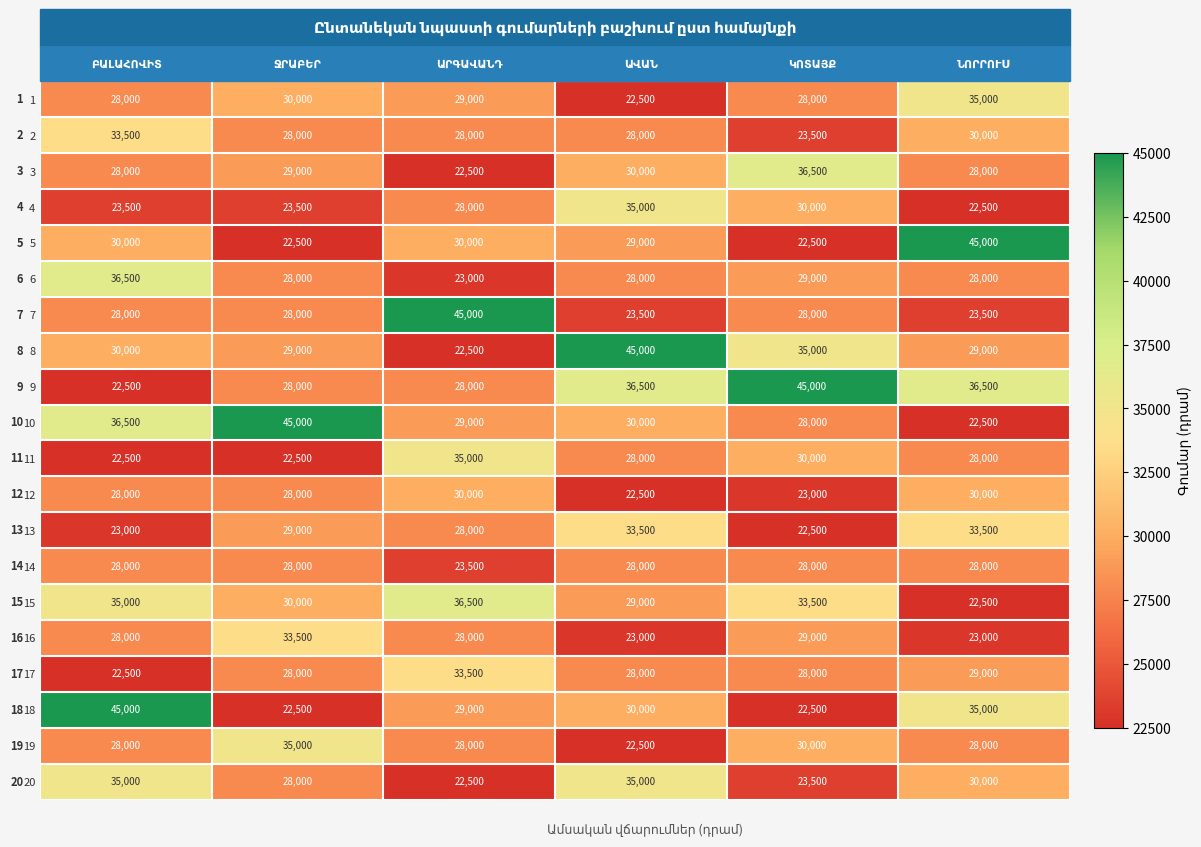

What is the difference between the second highest and minimum values in the 16 series?

6000